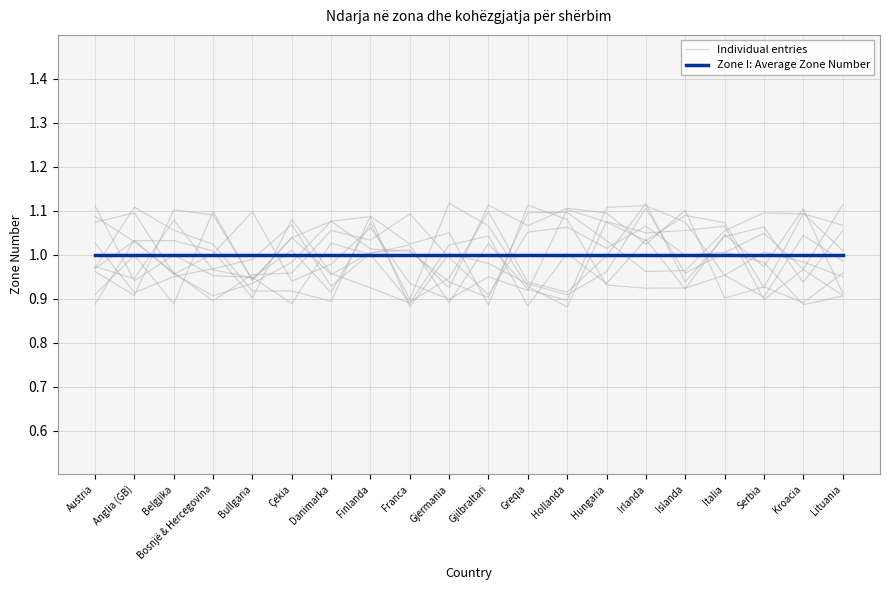

Rank the series at Belgjika from highest to lowest value.

Individual entries, Zone I: Average Zone Number